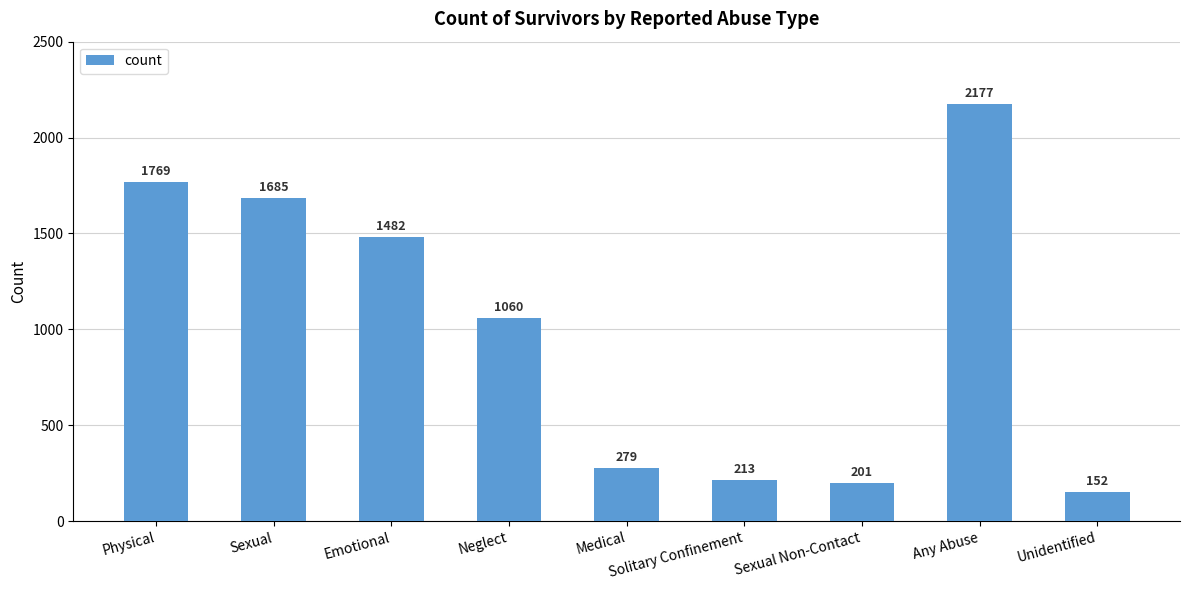

What position from the left is Sexual Non-Contact?

7